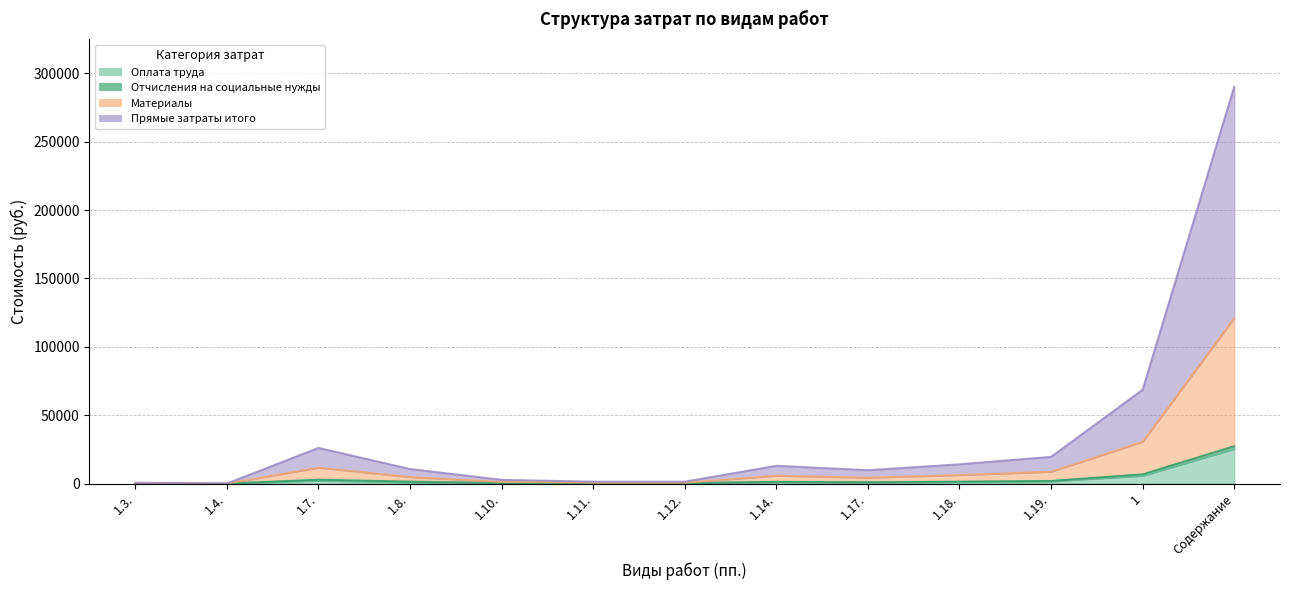

Which series has the largest total across all categories?

Прямые затраты итого